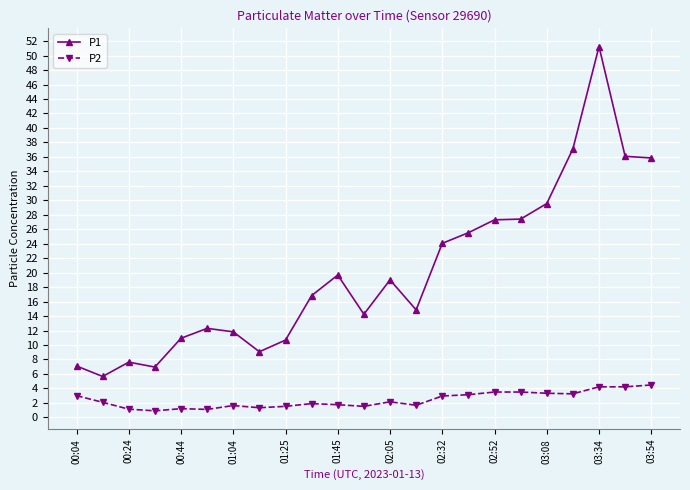

At how many categories does at least one series exceed 27?

7